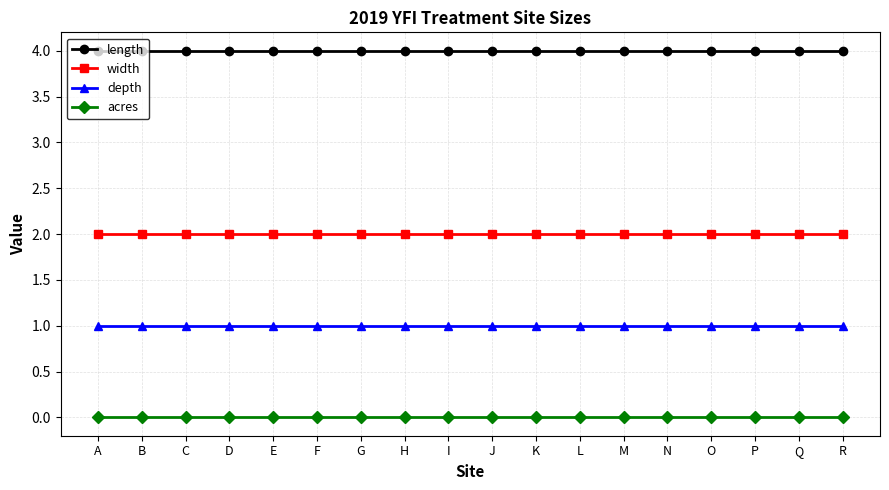

What is the value of the depth point at the 11th from the left?

1.0